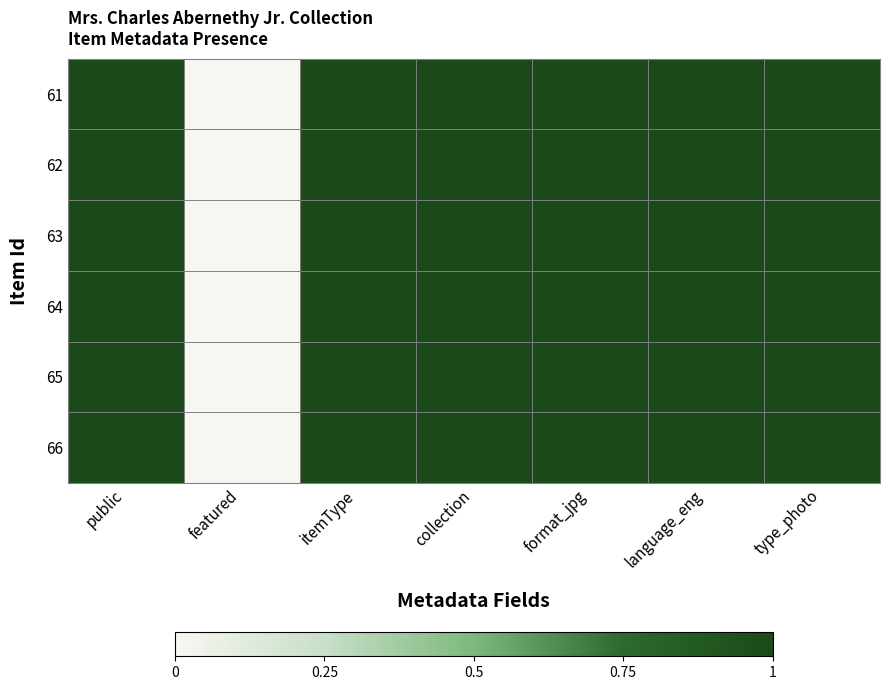

Reading right to left, what are all the values shown in this chart?

61: type_photo=1	language_eng=1	format_jpg=1	collection=1	itemType=1	featured=0	public=1
62: type_photo=1	language_eng=1	format_jpg=1	collection=1	itemType=1	featured=0	public=1
63: type_photo=1	language_eng=1	format_jpg=1	collection=1	itemType=1	featured=0	public=1
64: type_photo=1	language_eng=1	format_jpg=1	collection=1	itemType=1	featured=0	public=1
65: type_photo=1	language_eng=1	format_jpg=1	collection=1	itemType=1	featured=0	public=1
66: type_photo=1	language_eng=1	format_jpg=1	collection=1	itemType=1	featured=0	public=1